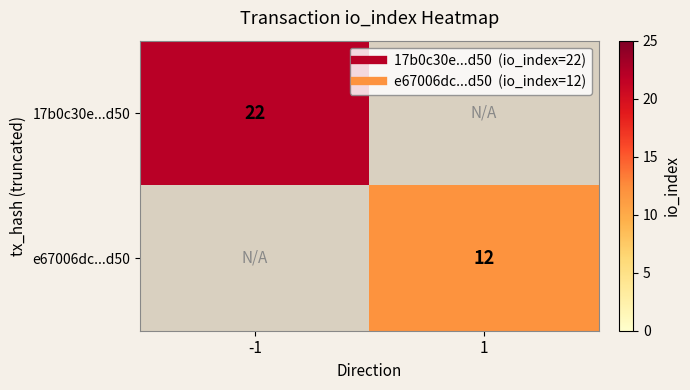

How many positive values does the row_0 series have?

1